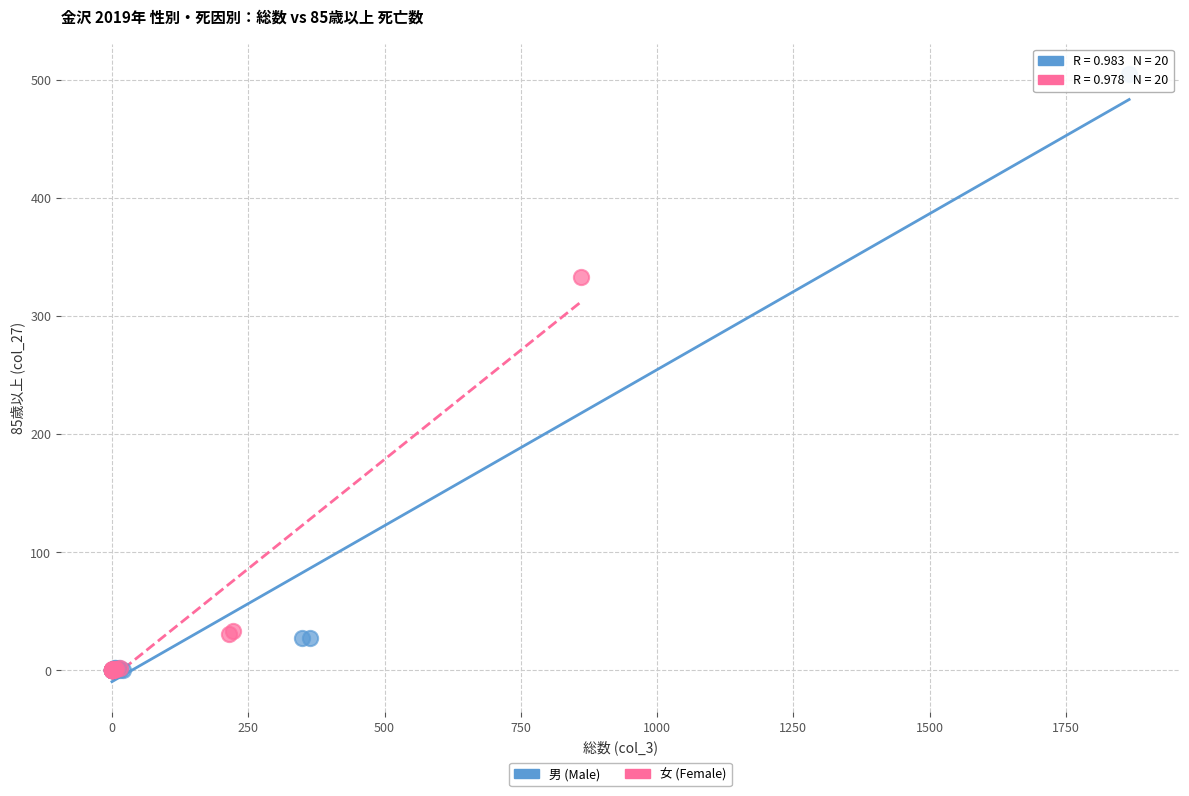

Which series contains the highest Y value?

男 (Male)